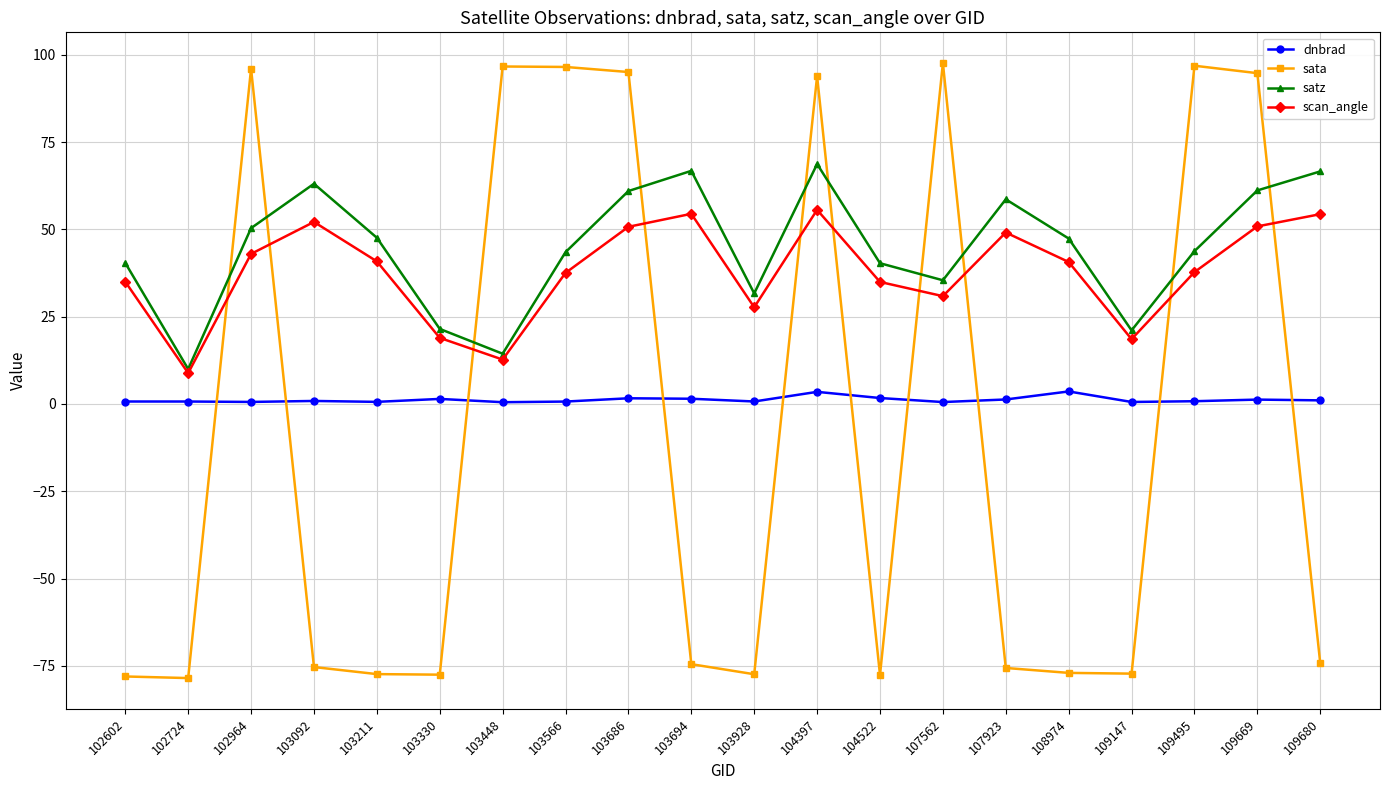

In scan_angle, how many points are lower than both neighbors (excluding endpoints)?

5